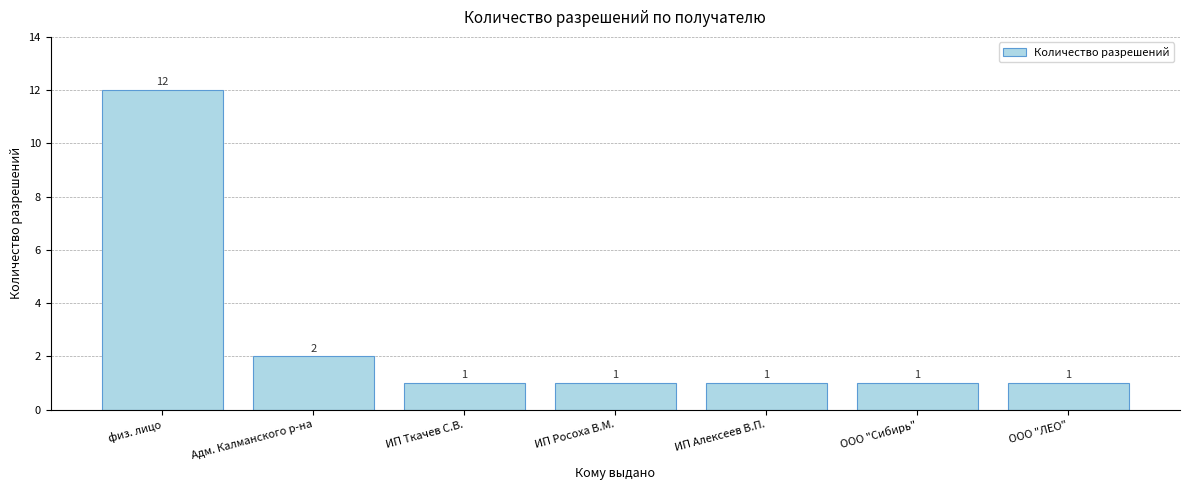

Reading left to right, transcribe all the data shown in this chart.

физ. лицо=12	Адм. Калманского р-на=2	ИП Ткачев С.В.=1	ИП Росоха В.М.=1	ИП Алексеев В.П.=1	ООО "Сибирь"=1	ООО "ЛЕО"=1